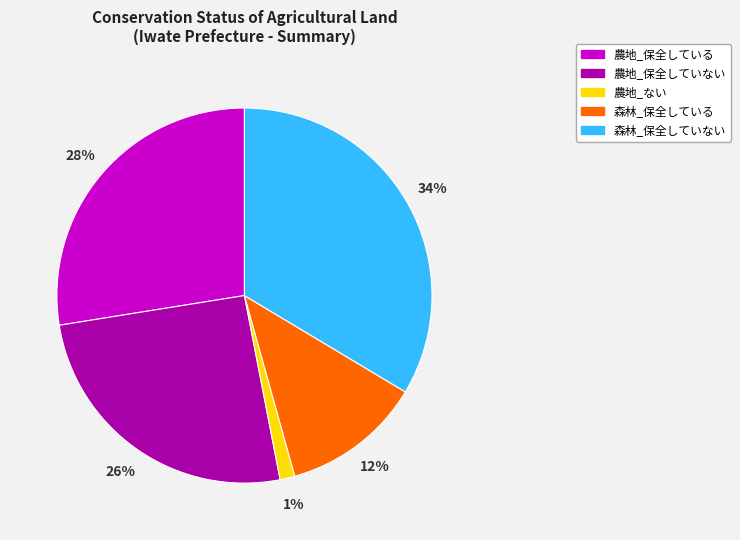

To the nearest percent, what percentage of the pie is 農地_保全していない?

26%